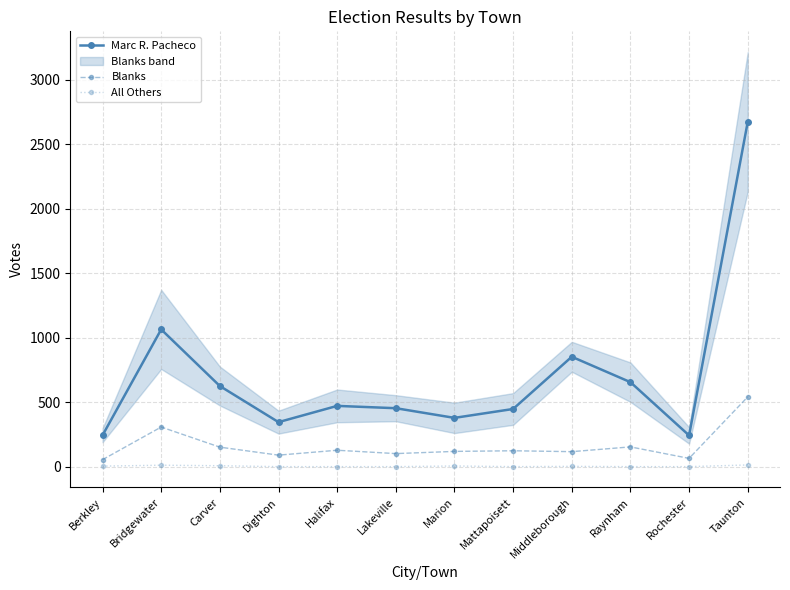

True or false: Marc R. Pacheco and Blanks intersect in this chart.

False